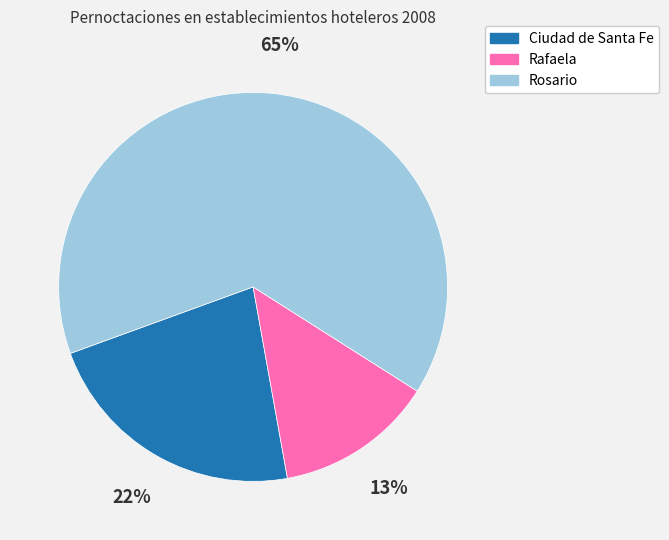

The Rafaela slice represents 1% of the pie. True or false?

False